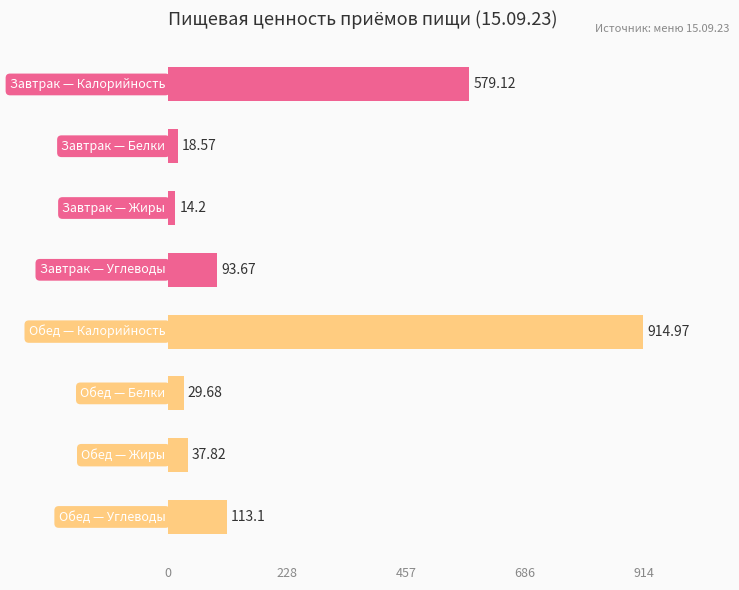

What is the difference between the maximum and minimum values?

900.8